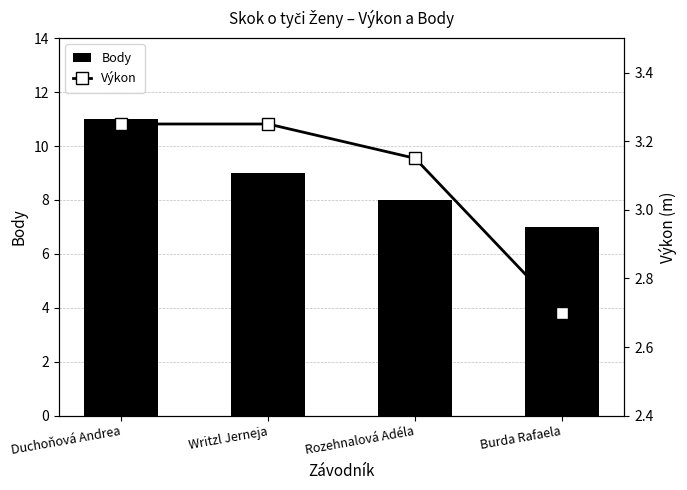

The Body series shows 7.0 at Burda Rafaela. True or false?

True